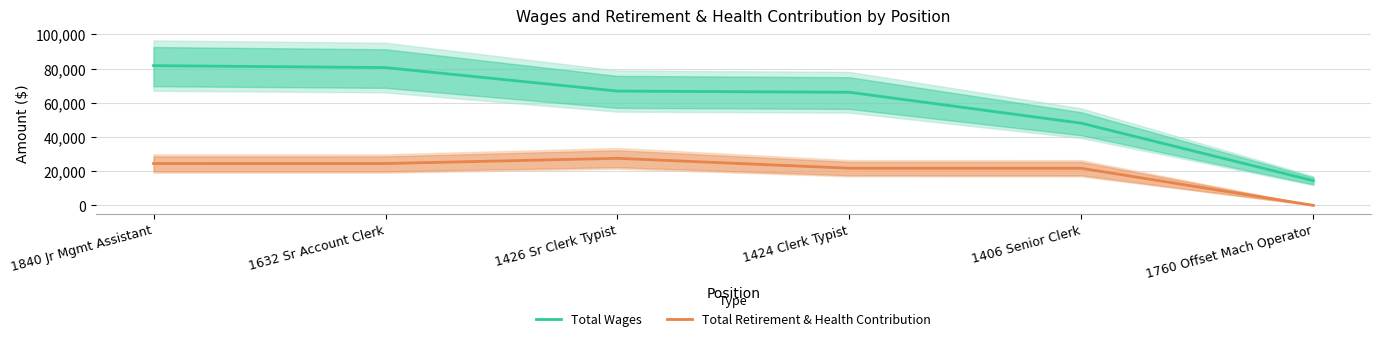

The Total Retirement & Health Contribution series shows 21705 at 1424 Clerk Typist. True or false?

True